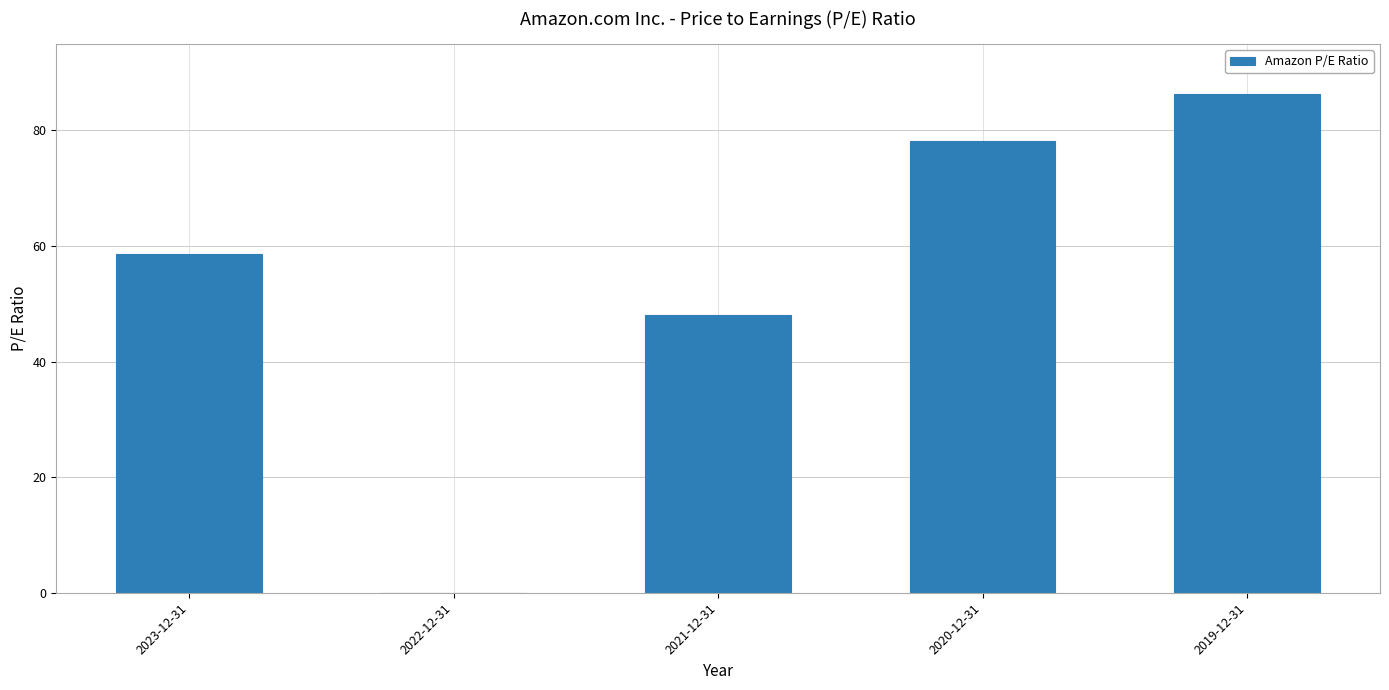

What is the approximate value at 2019-12-31?

86.3